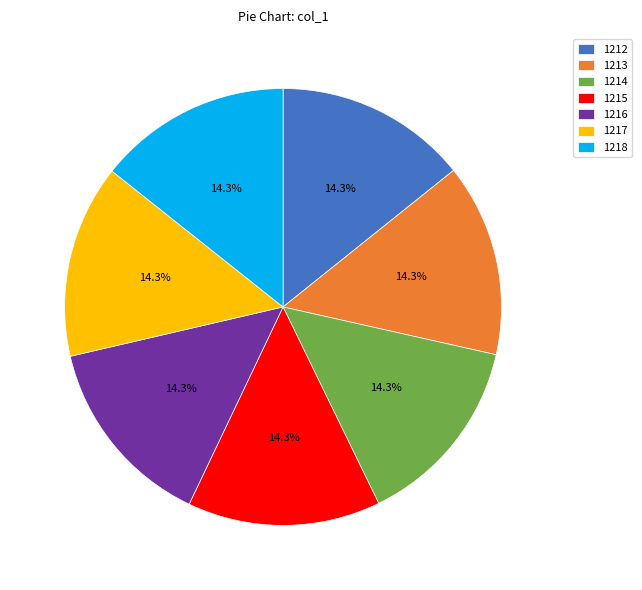

How many segments does this pie chart have?

7